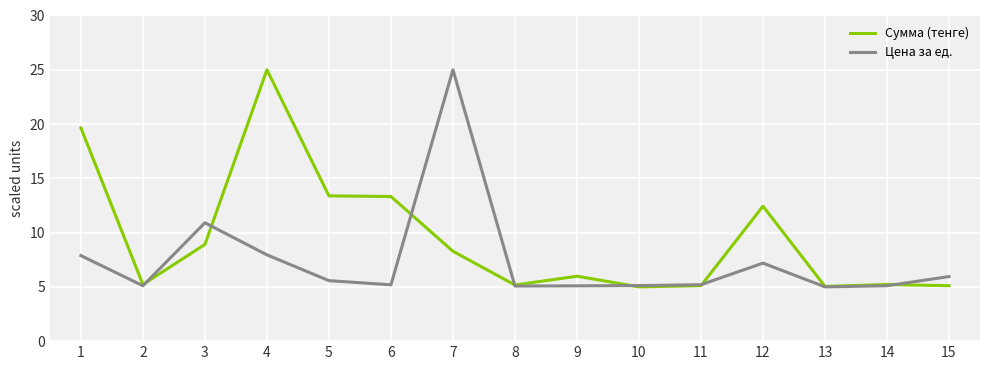

What is the lowest value of the Сумма (тенге) series?

5.0